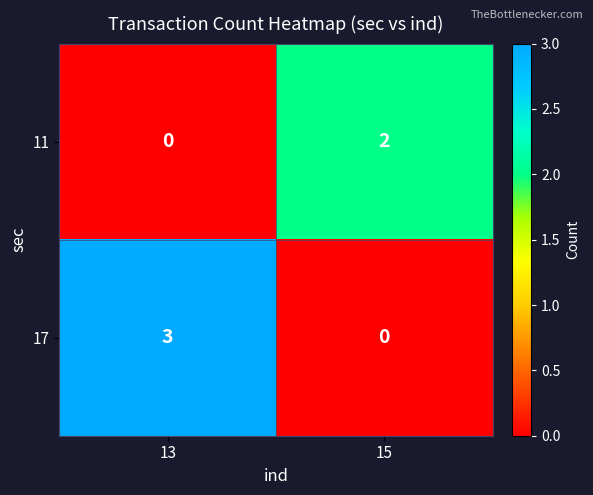

At which category is the sum across all series the highest?

13